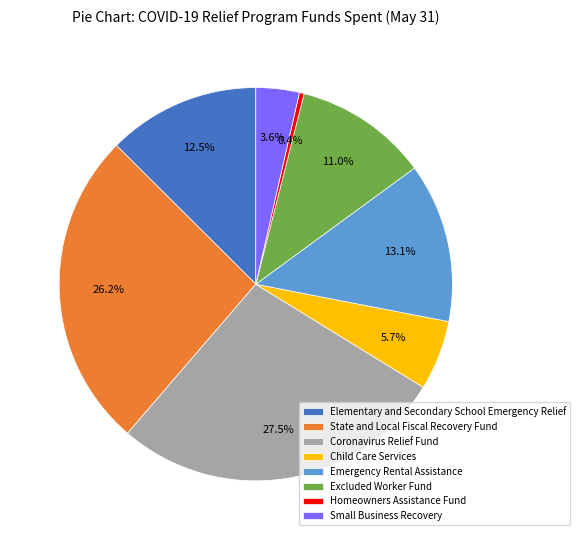

To the nearest percent, what is the average slice percentage?

12%